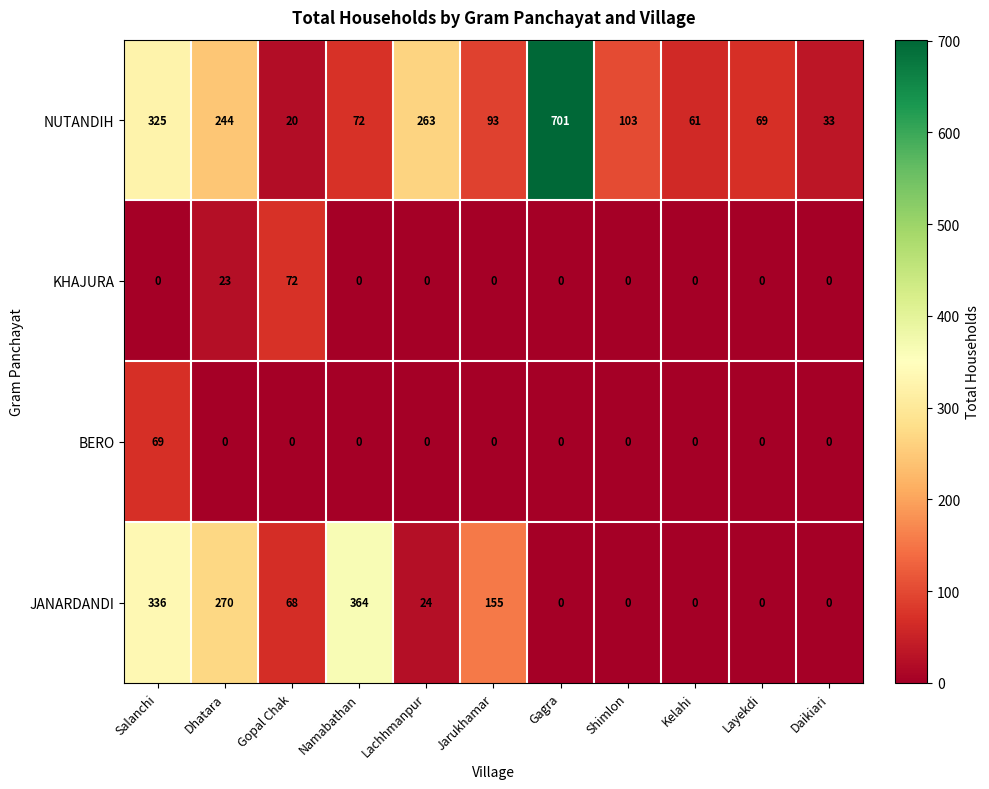

At which label does JANARDANDI first exceed 24?

Salanchi